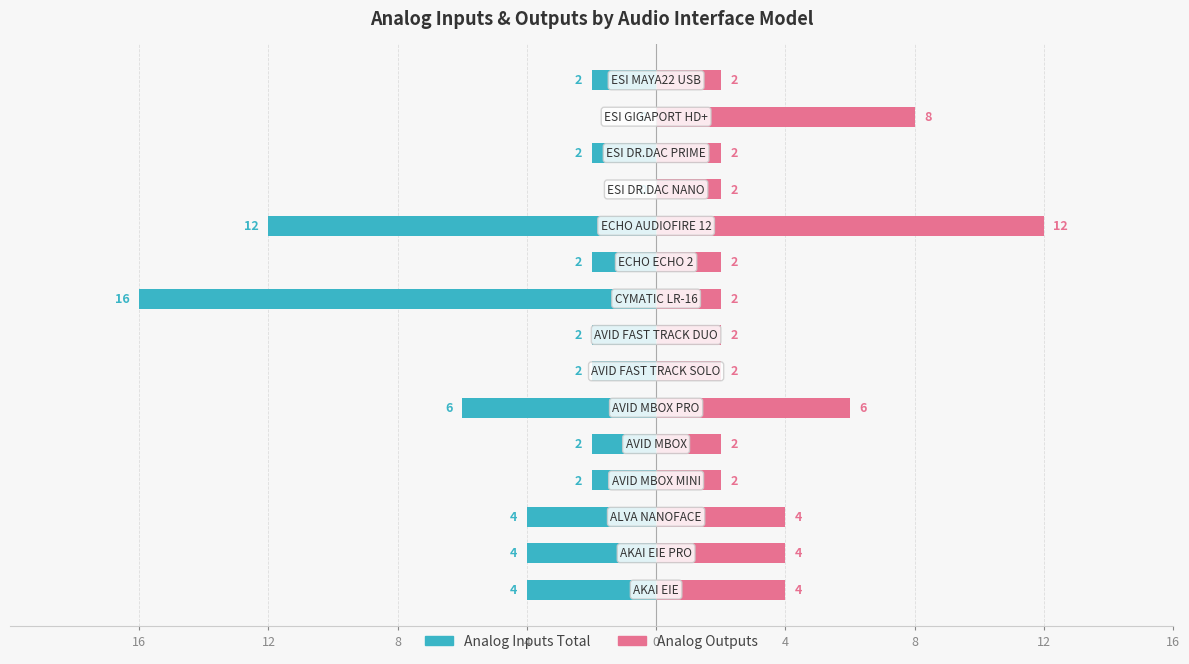

What is the difference between the highest and lowest values at 16?

8